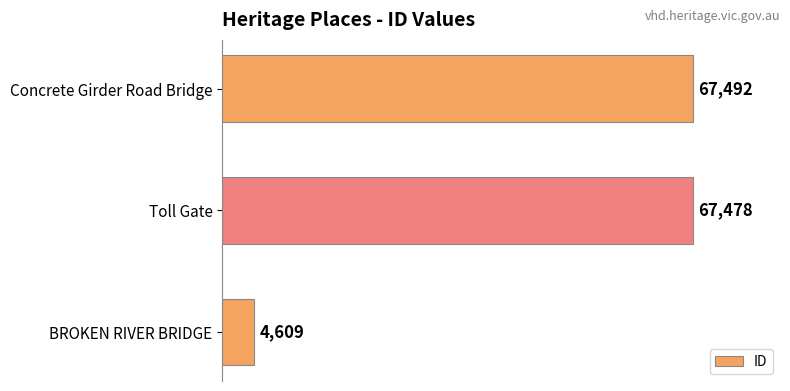

List the labels in order of value, smallest first.

BROKEN RIVER BRIDGE, Toll Gate, Concrete Girder Road Bridge